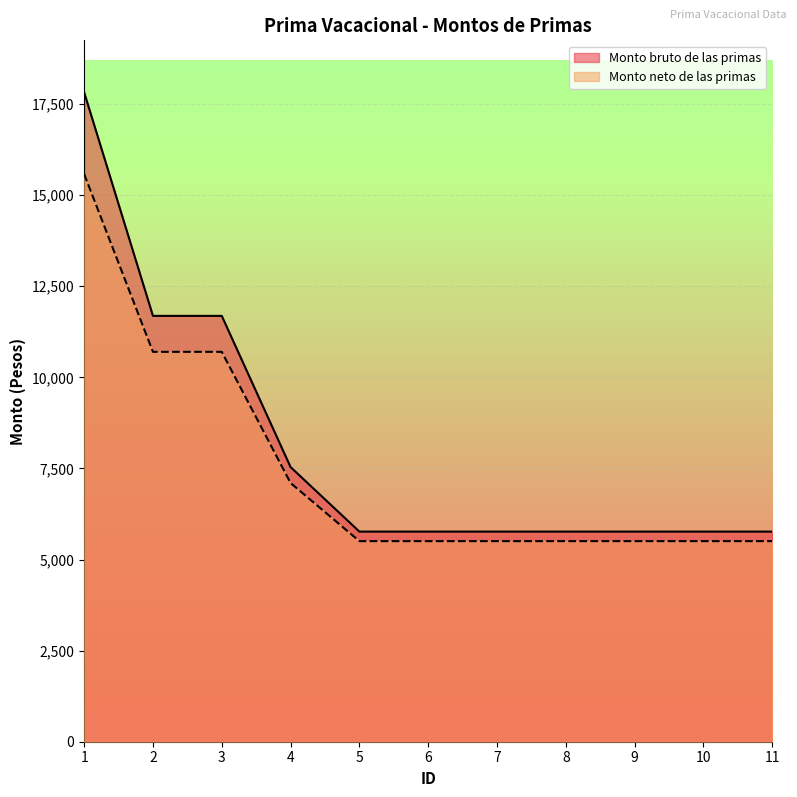

Is the value of Monto bruto de las primas at 4 greater than the value of Monto neto de las primas at 2?

No